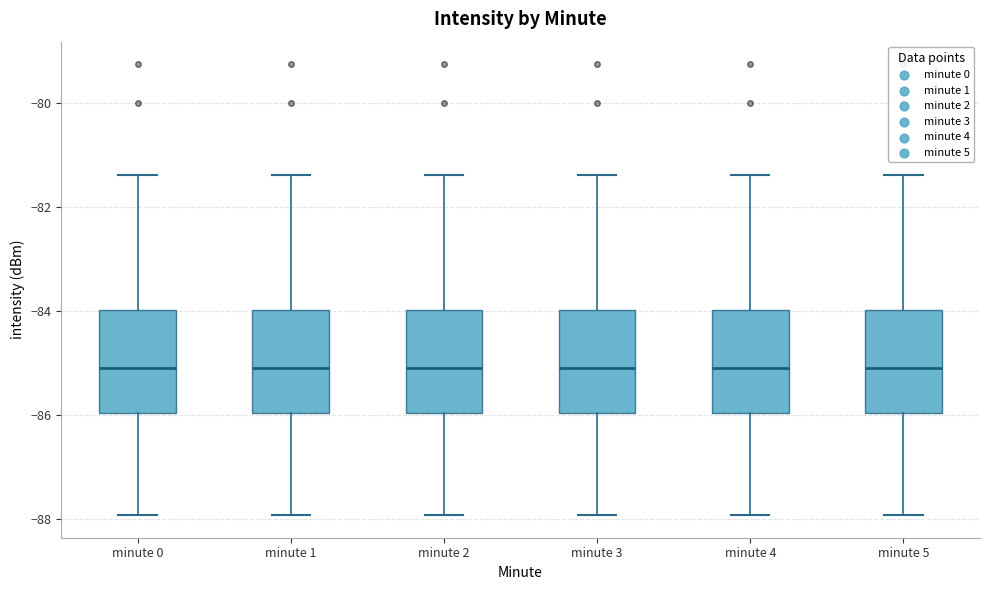

Where does the median line of the box for minute 1 sit on the y-axis? The values are not printed on the chart, so give them approximately, as read against the axis.

-85.0